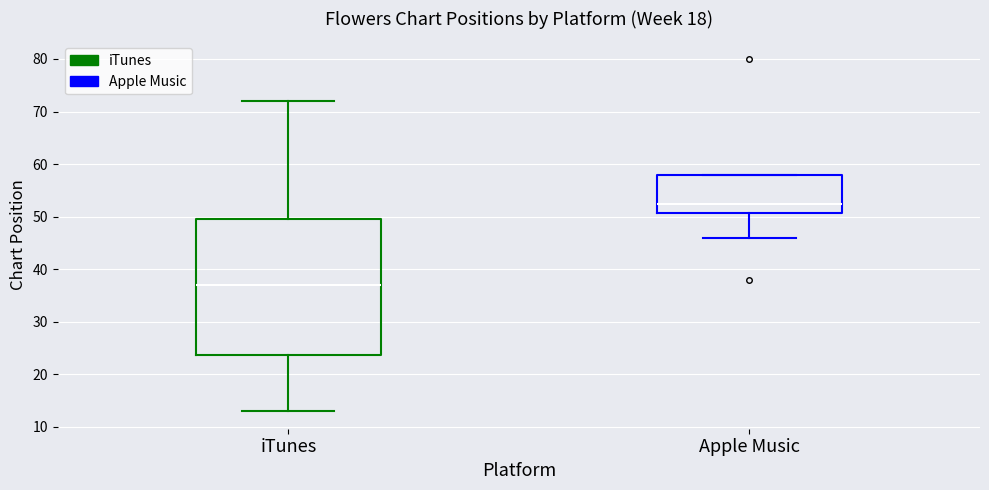

Reading left to right, transcribe this box plot: for each box, give where its median line is, the range the box spans, and where its two whiskers end, as read against the y-axis. The values are not printed on the chart, so give them approximately, as read against the axis.

iTunes: median 37, box 24 to 50, whiskers 13 to 72
Apple Music: median 53, box 51 to 58, whiskers 46 to 58